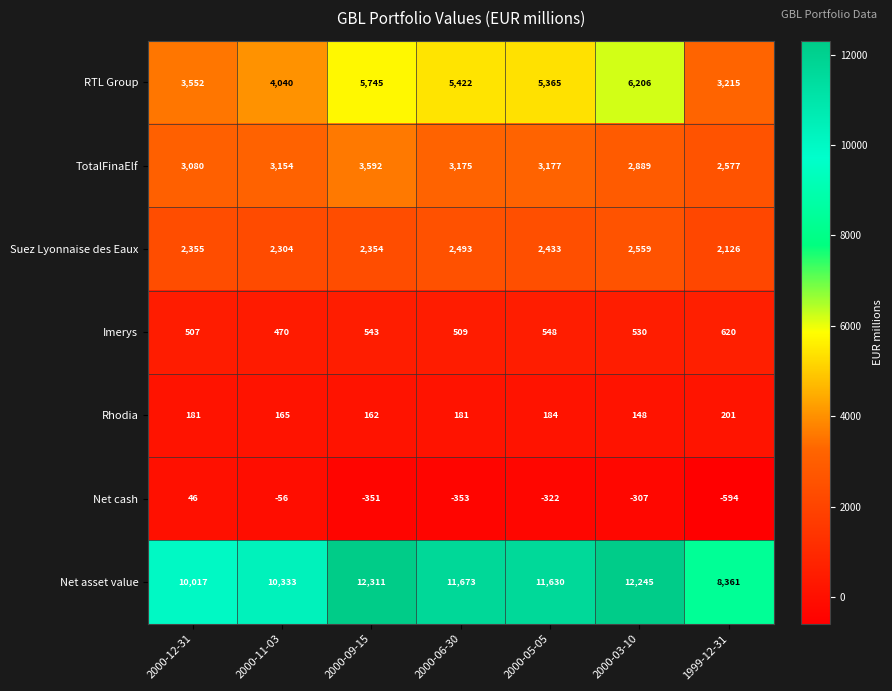

How many RTL Group values are between 3552 and 5745?

5